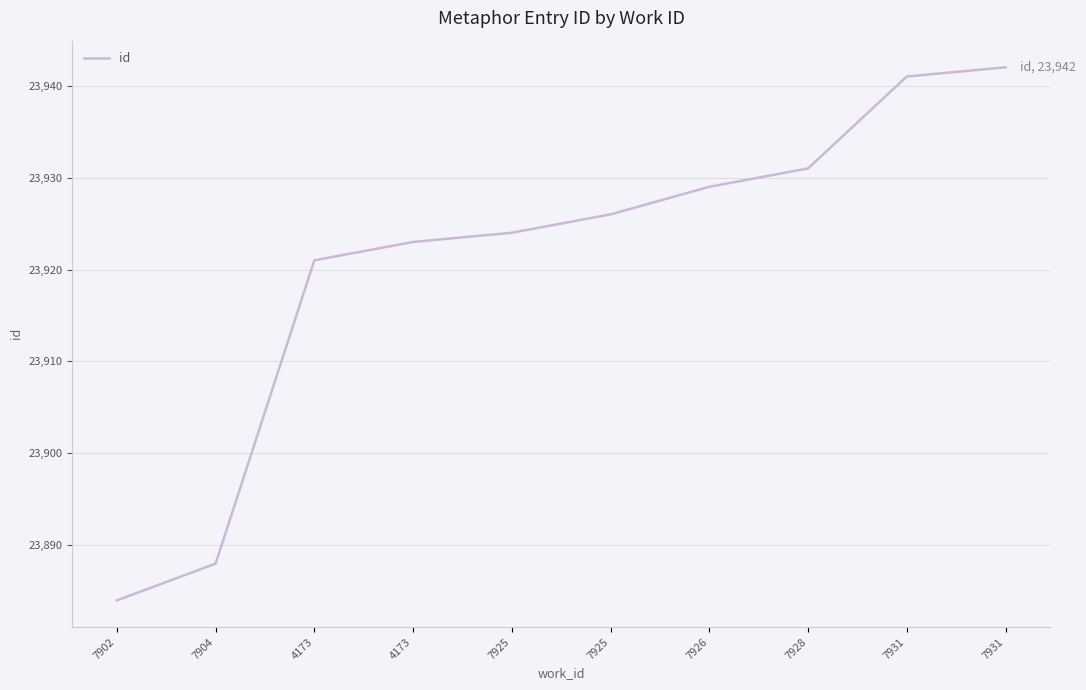

Does the chart display data point markers on the line(s)?

No